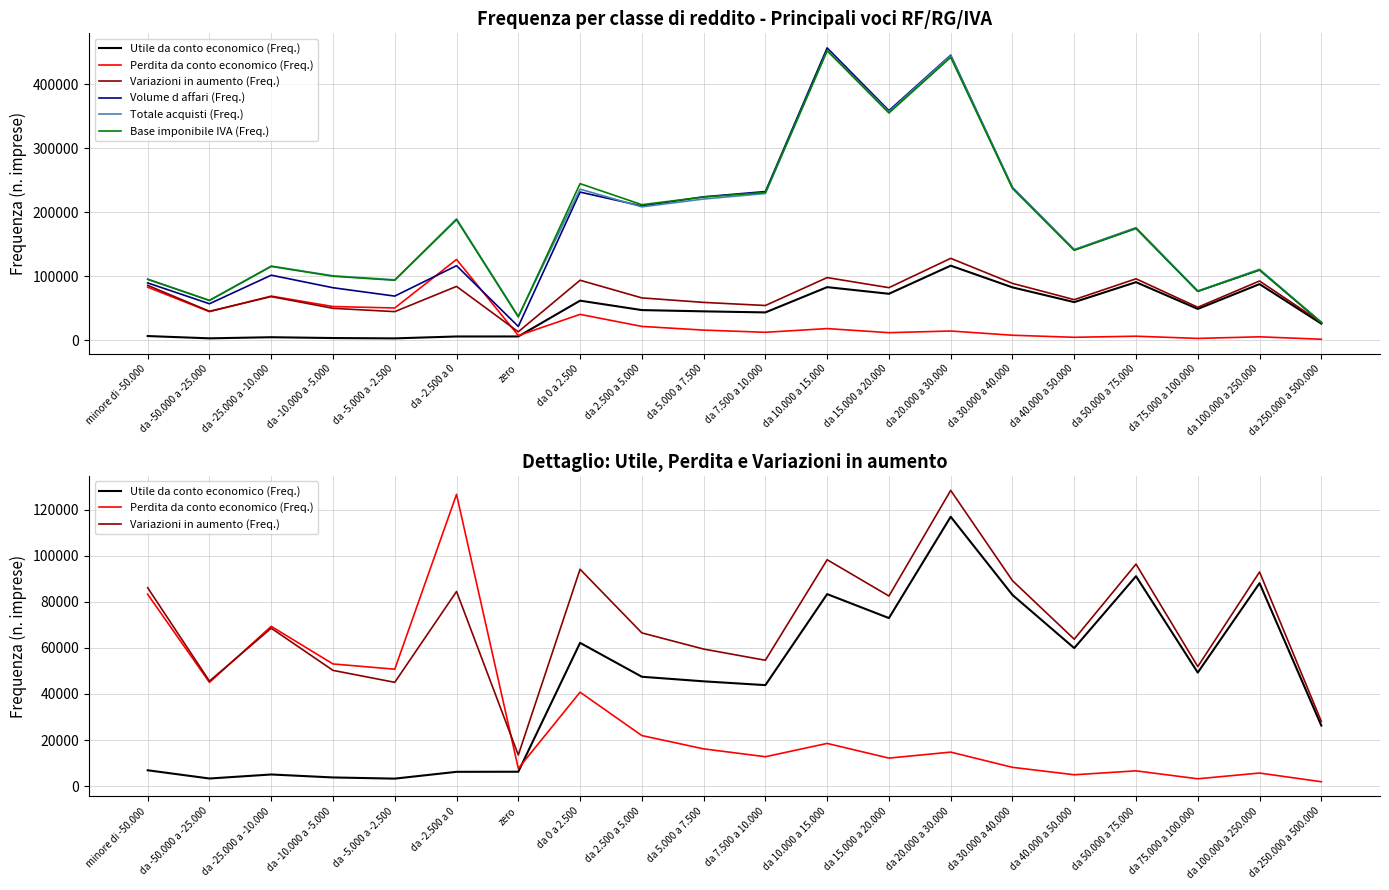

What is the difference between the maximum and second lowest values in the Perdita da conto economico (Freq.) series?

123392